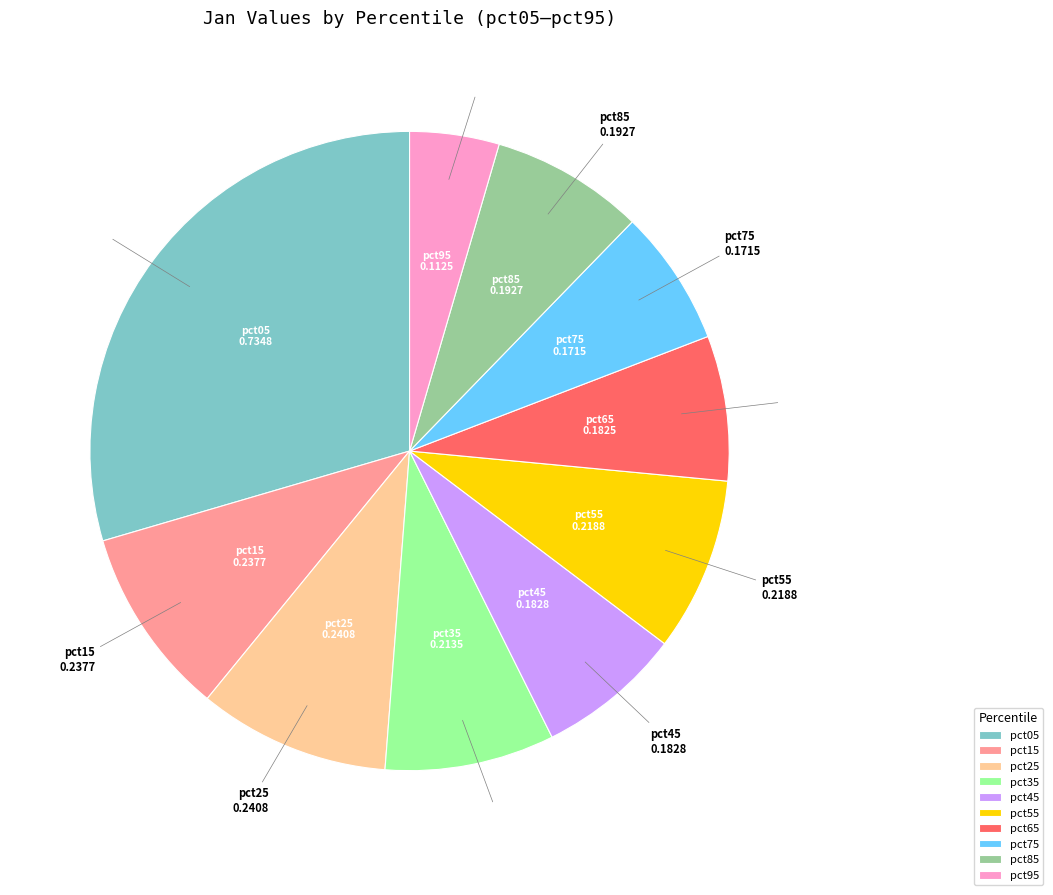

How many slices are in this pie chart?

10